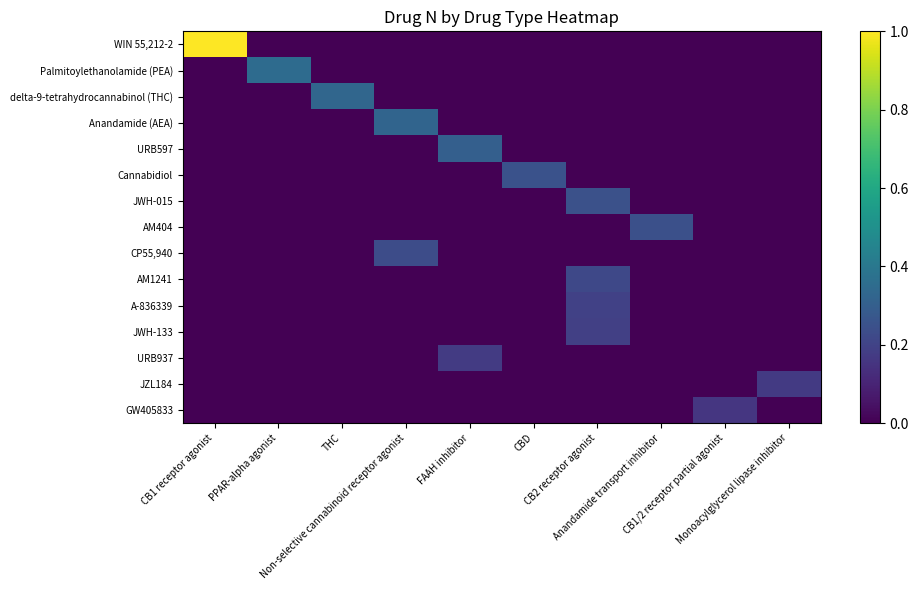

What is the total value across all series at CBD?

0.3